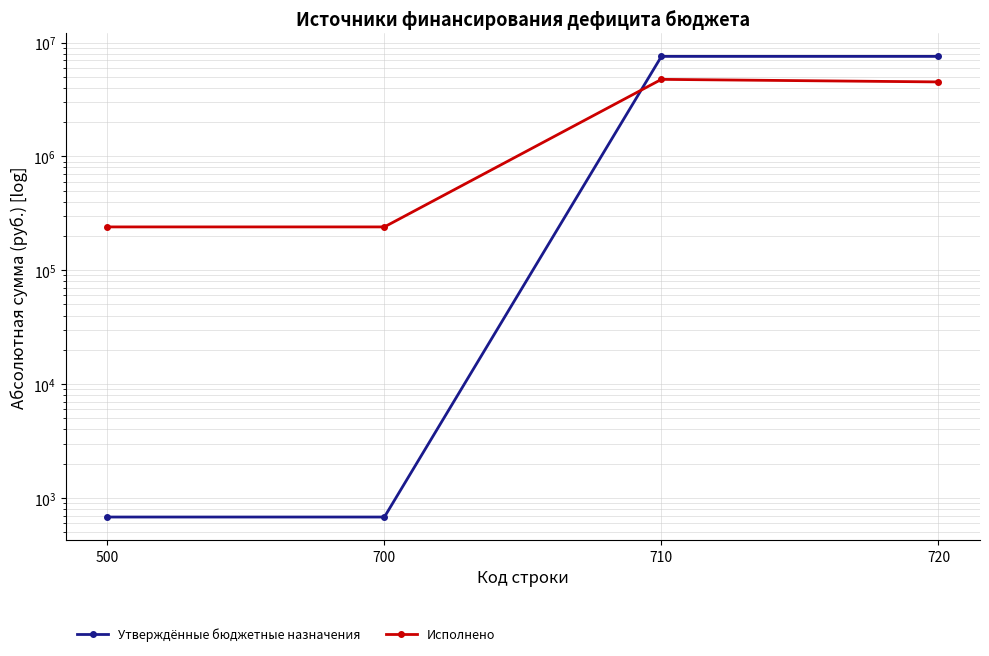

What is the maximum value shown in the chart?

7559174.7